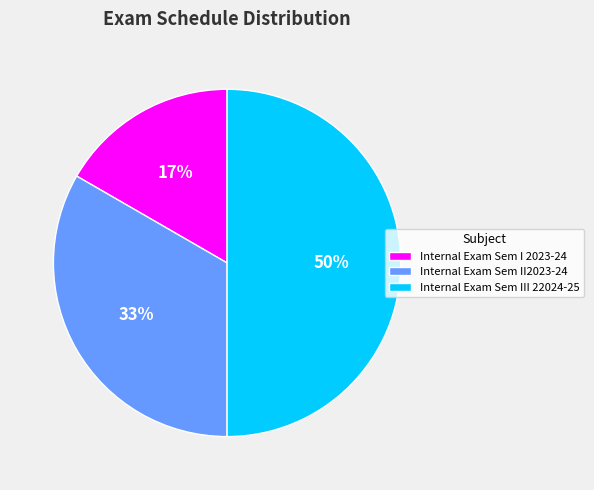

The Internal Exam Sem II2023-24 slice represents 45% of the pie. True or false?

False